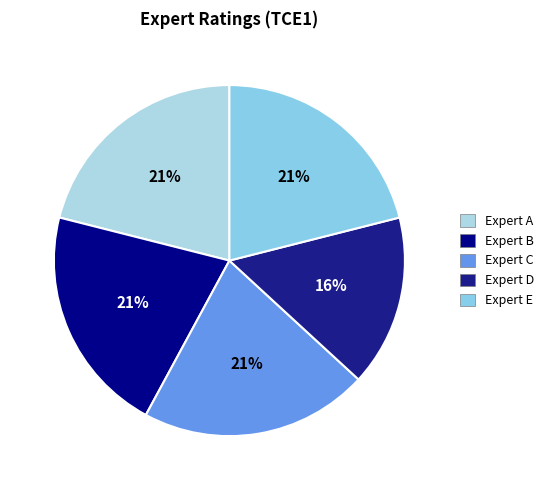

Is Expert B the majority of the pie?

No